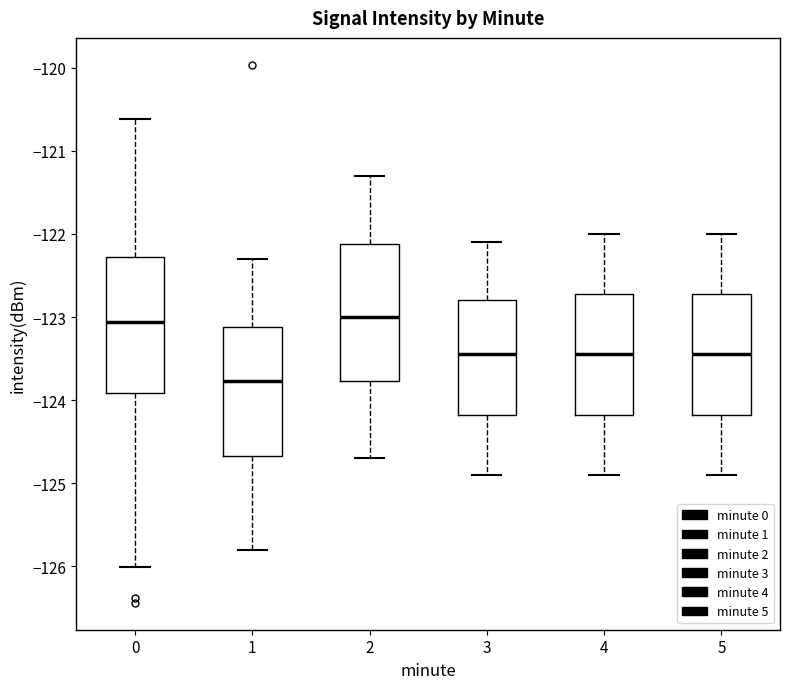

Reading left to right, read every box against the y-axis: the position of its median line, the range the box covers, and the ends of its whiskers. The values are not printed on the chart, so give them approximately, as read against the axis.

0: median -123.1, box -123.9 to -122.3, whiskers -126.0 to -120.6
1: median -123.8, box -124.7 to -123.1, whiskers -125.8 to -122.3
2: median -123.0, box -123.8 to -122.1, whiskers -124.7 to -121.3
3: median -123.4, box -124.2 to -122.8, whiskers -124.9 to -122.1
4: median -123.4, box -124.2 to -122.7, whiskers -124.9 to -122.0
5: median -123.4, box -124.2 to -122.7, whiskers -124.9 to -122.0